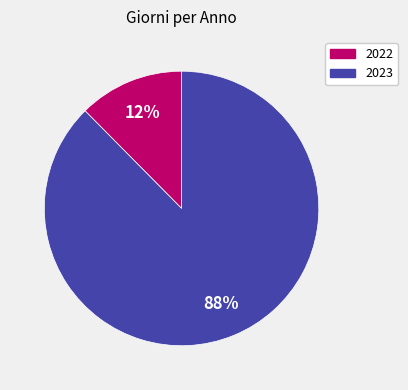

Which slice represents more than half of the pie?

2023